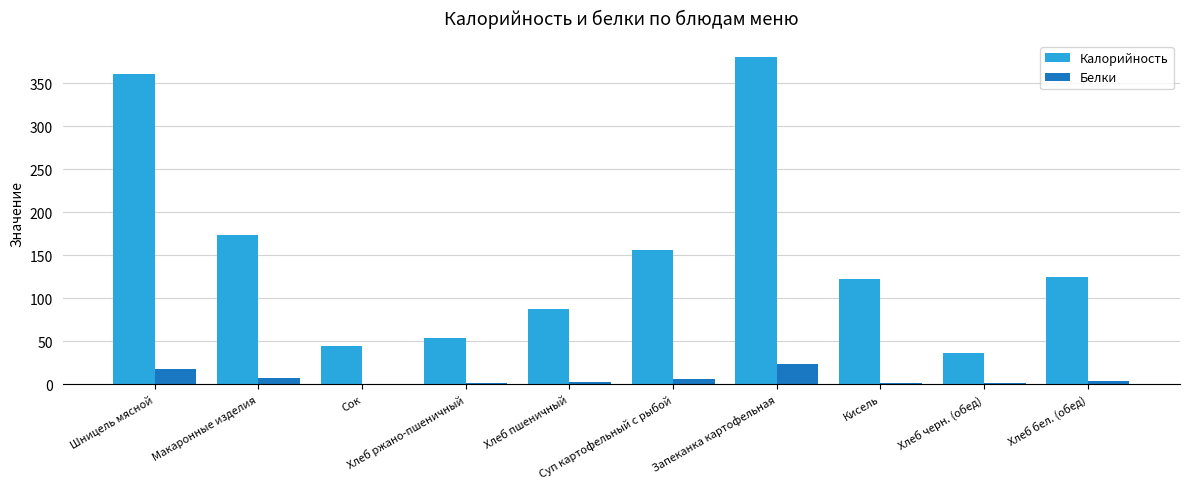

Which series has the largest total across all categories?

Калорийность